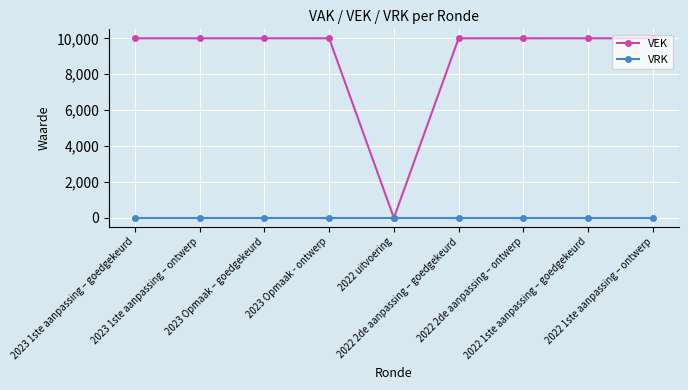

At 2023 1ste aanpassing – ontwerp, list the series in order from largest to smallest.

VEK, VRK